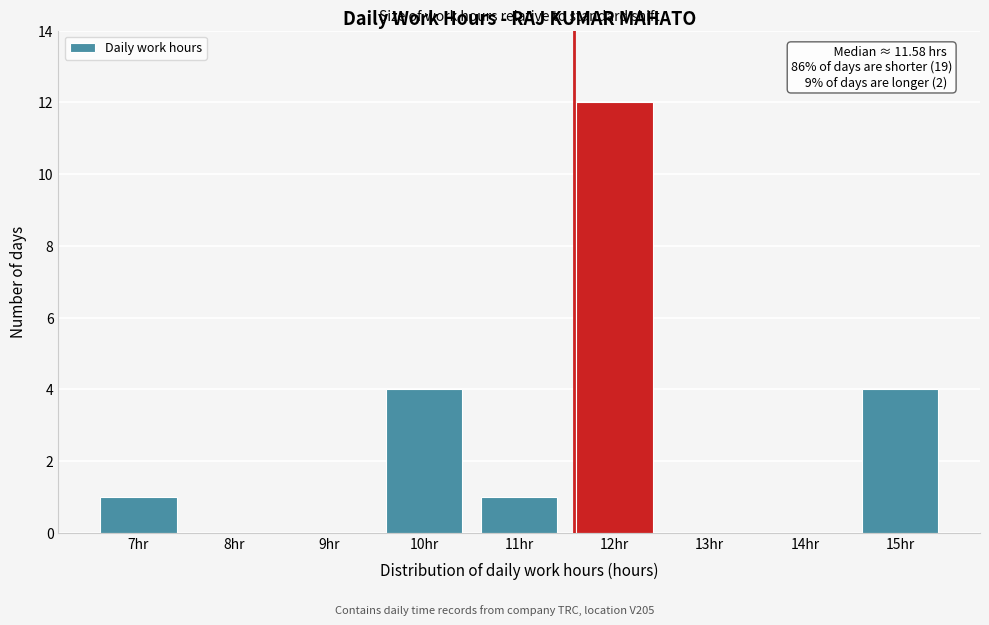

Over which range of the x-axis is the bar tallest?

11.5 to 12.5